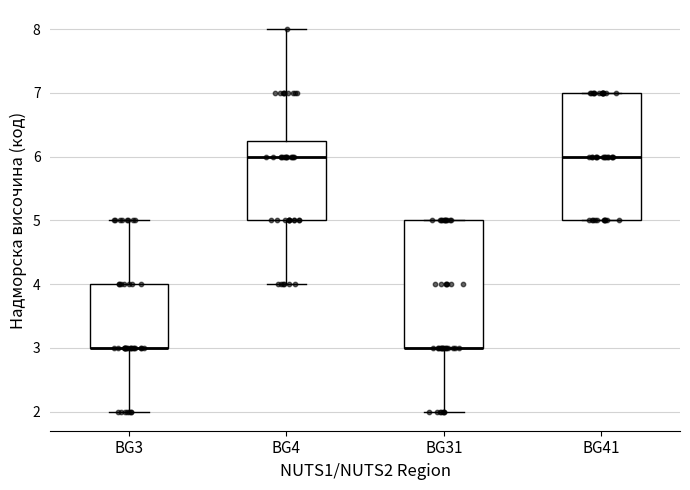

Reading left to right, read every box against the y-axis: the position of its median line, the range the box covers, and the ends of its whiskers. The values are not printed on the chart, so give them approximately, as read against the axis.

BG3: median 3.0 (drawn on the box's lower edge), box 3.0 to 4.0, whiskers 2.0 to 5.0
BG4: median 6.0, box 5.0 to 6.3, whiskers 4.0 to 8.0
BG31: median 3.0 (drawn on the box's lower edge), box 3.0 to 5.0, whiskers 2.0 to 5.0
BG41: median 6.0, box 5.0 to 7.0, whiskers 5.0 to 7.0